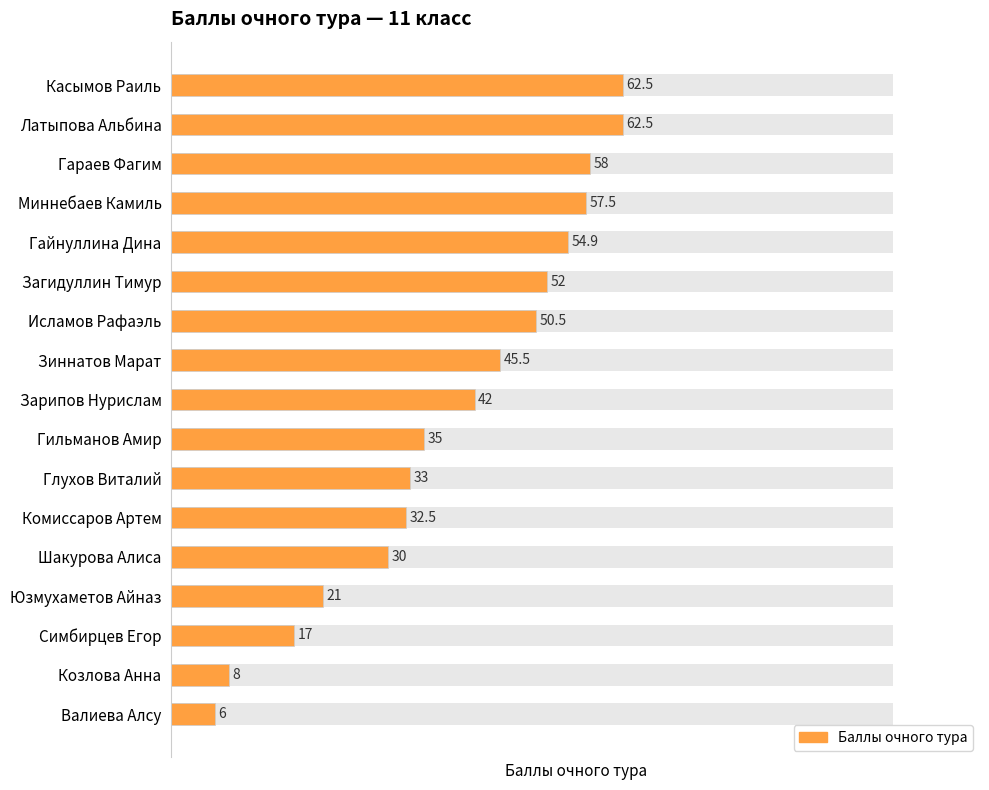

How many bars are there in total?

17